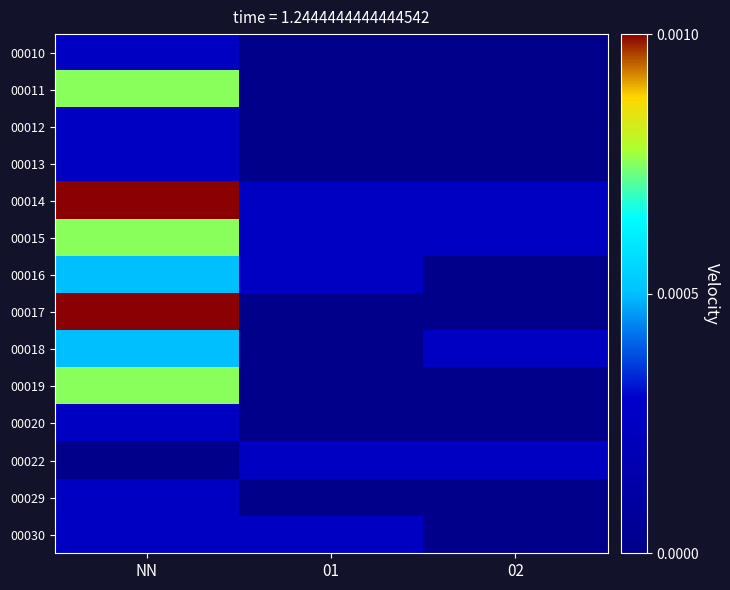

Reading left to right, transcribe all the data shown in this chart.

00010: NN=0.0	01=0.0	02=0.0
00011: NN=0.0	01=0.0	02=0.0
00012: NN=0.0	01=0.0	02=0.0
00013: NN=0.0	01=0.0	02=0.0
00014: NN=0.0	01=0.0	02=0.0
00015: NN=0.0	01=0.0	02=0.0
00016: NN=0.0	01=0.0	02=0.0
00017: NN=0.0	01=0.0	02=0.0
00018: NN=0.0	01=0.0	02=0.0
00019: NN=0.0	01=0.0	02=0.0
00020: NN=0.0	01=0.0	02=0.0
00022: NN=0.0	01=0.0	02=0.0
00029: NN=0.0	01=0.0	02=0.0
00030: NN=0.0	01=0.0	02=0.0